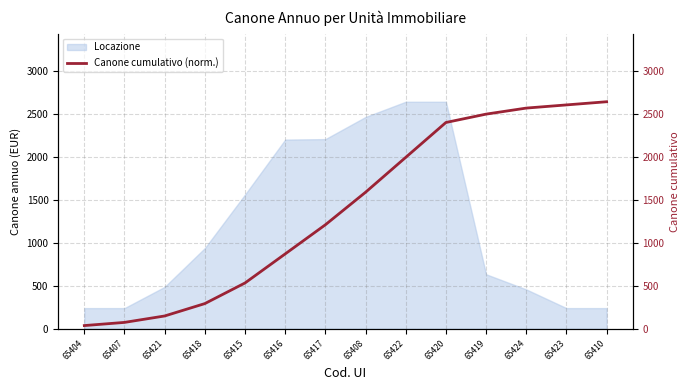

List the labels in order of value, smallest first.

65404, 65407, 65421, 65418, 65415, 65416, 65417, 65408, 65422, 65420, 65419, 65424, 65423, 65410